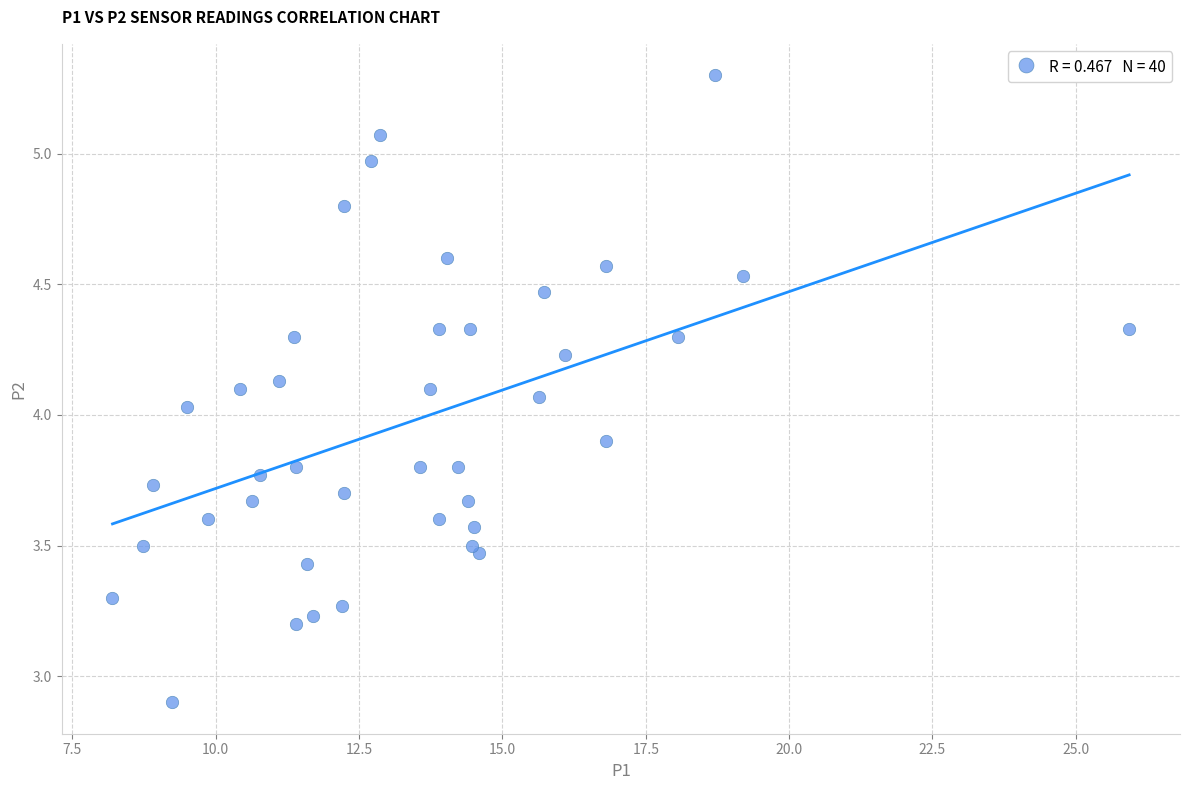

What is the range of Y values (max minus min)?

2.4